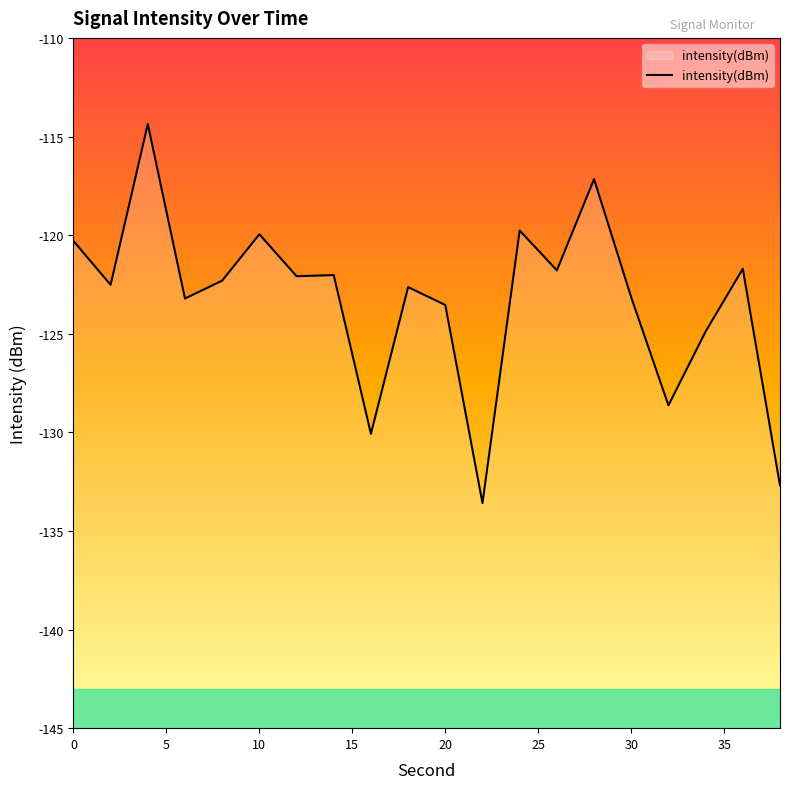

List the labels in order of value, smallest first.

22, 38, 16, 32, 34, 20, 6, 30, 18, 2, 8, 12, 14, 26, 36, 0, 10, 24, 28, 4